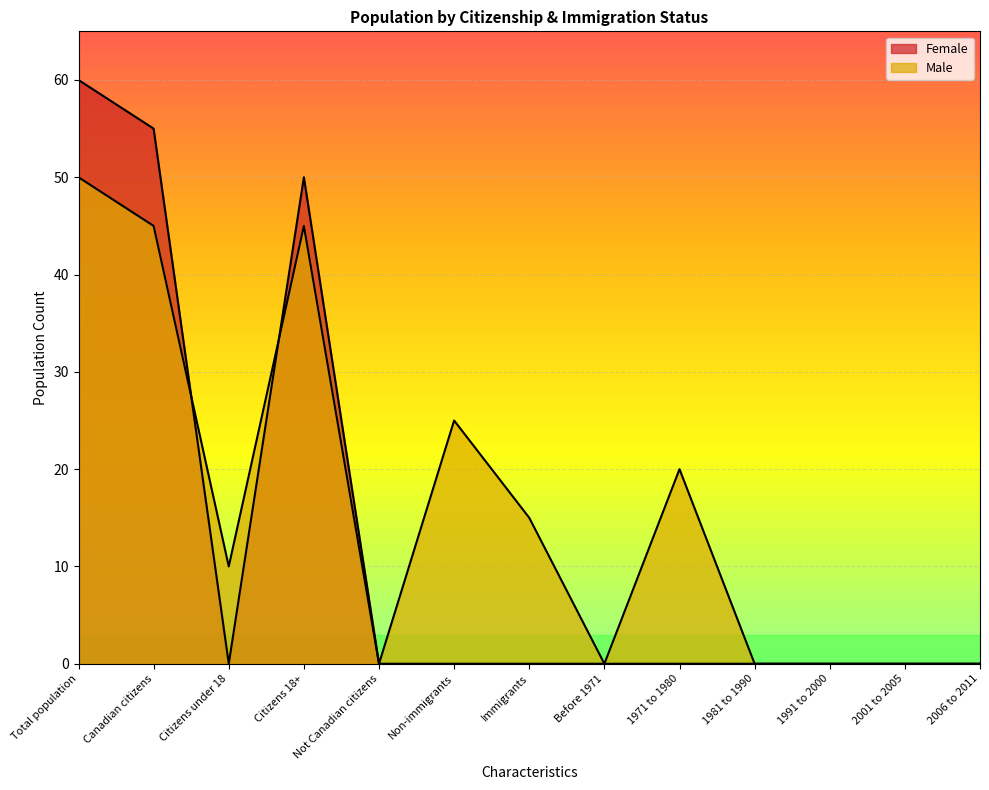

Rank the series at Citizens under 18 from lowest to highest value.

Female, Male